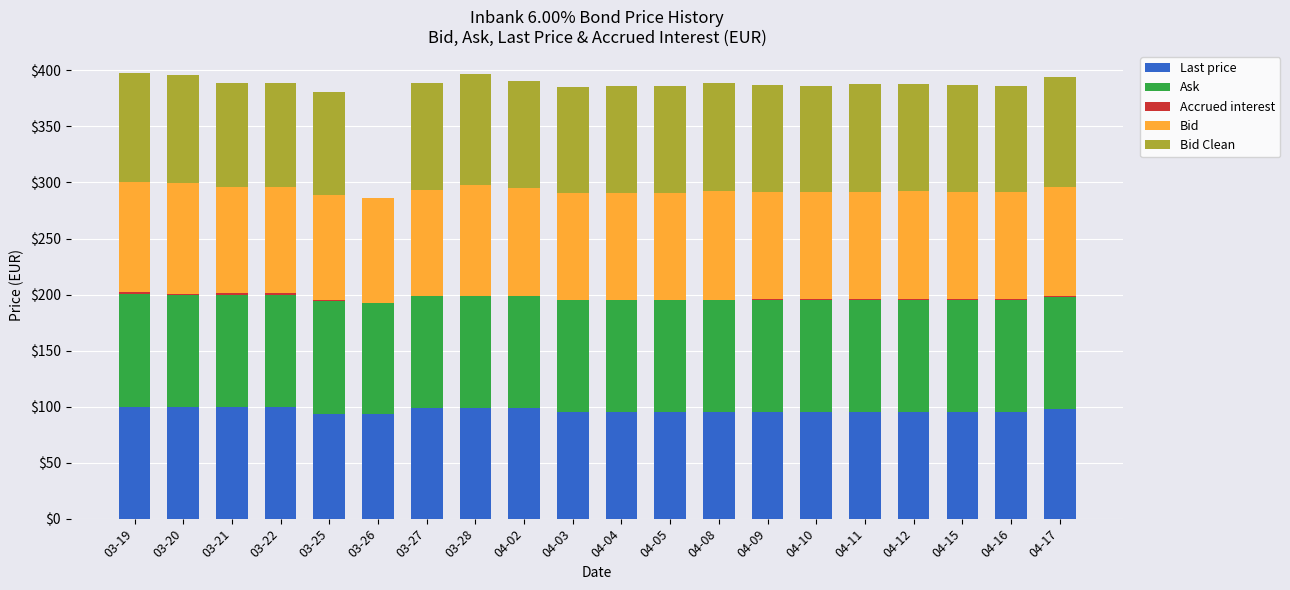

What is the sum of all Last price values?

1929.6